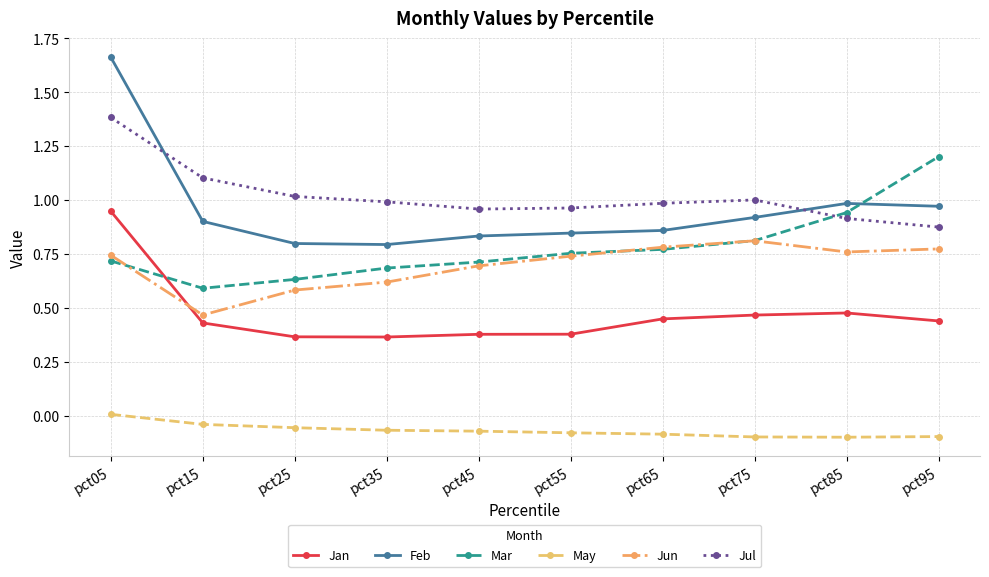

Is it true that Feb equals 1.4 at pct65?

False